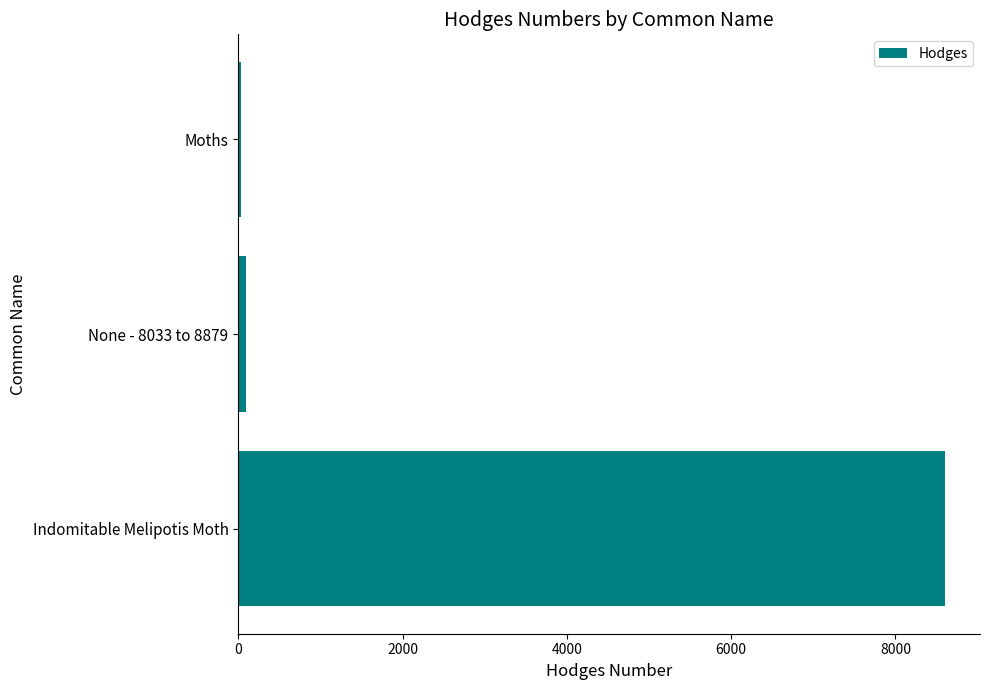

Reading top to bottom, extract all data points from this chart.

Moths=29.0	None - 8033 to 8879=93.2	Indomitable Melipotis Moth=8600.0